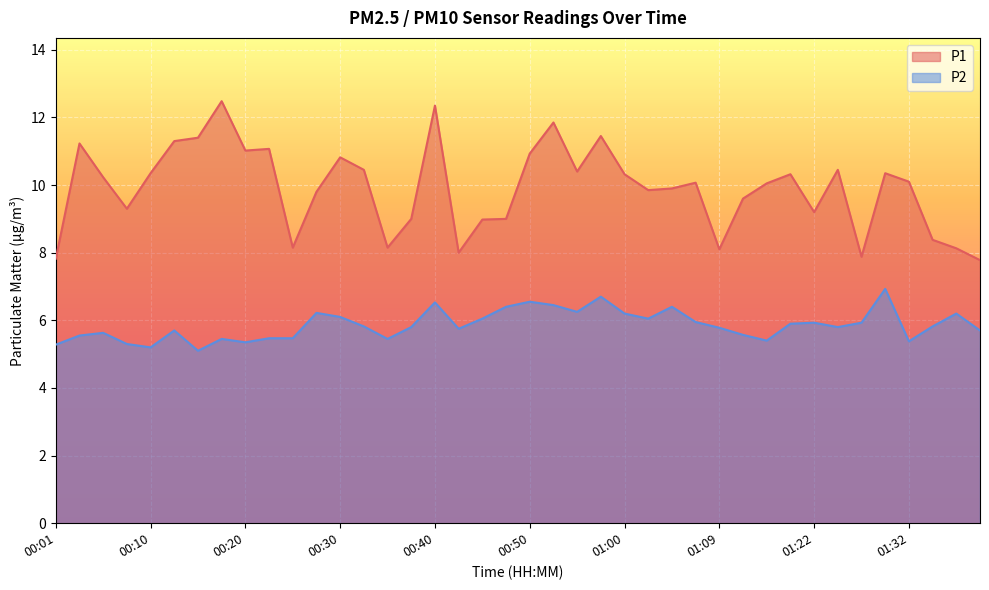

True or false: P2 and P1 cross at least once.

False